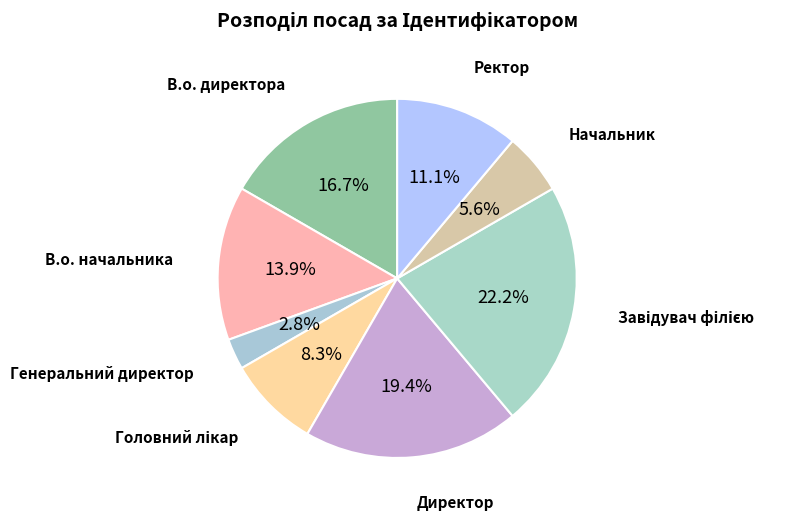

Does any single category account for the majority?

No